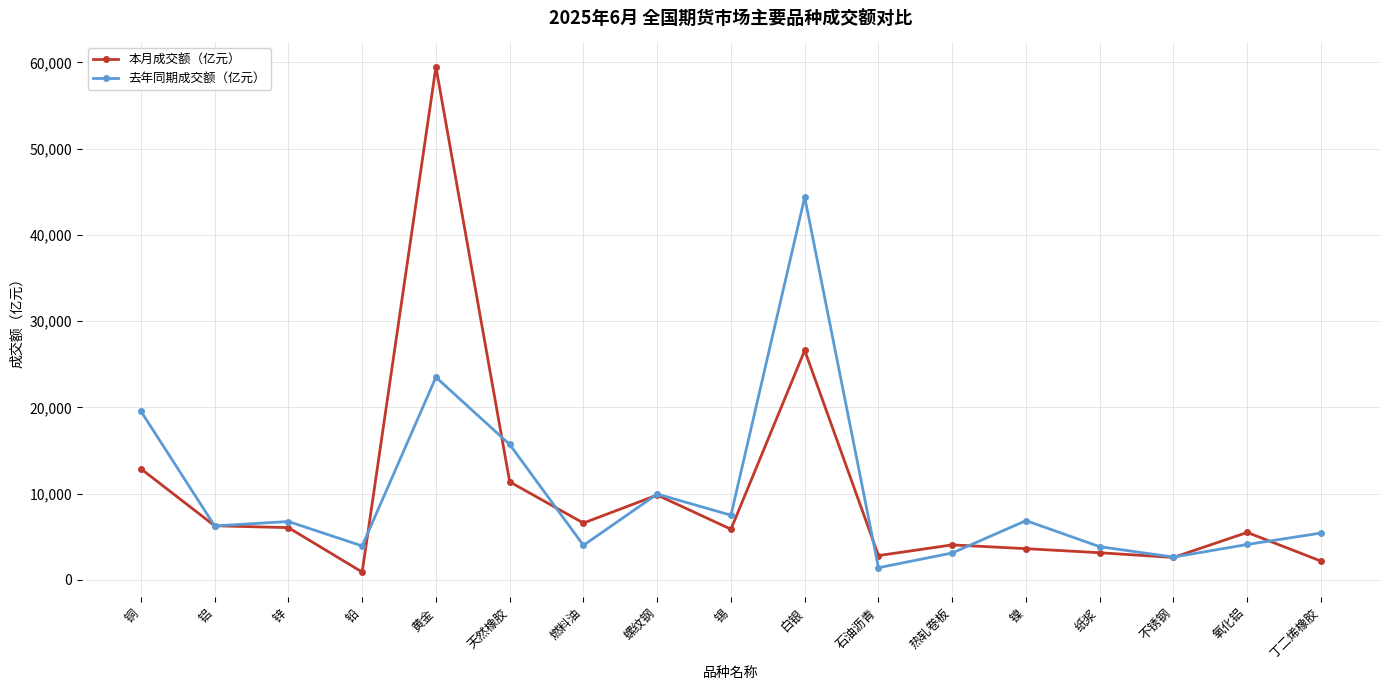

The value of 去年同期成交额（亿元） at 石油沥青 is 1413.1. True or false?

True